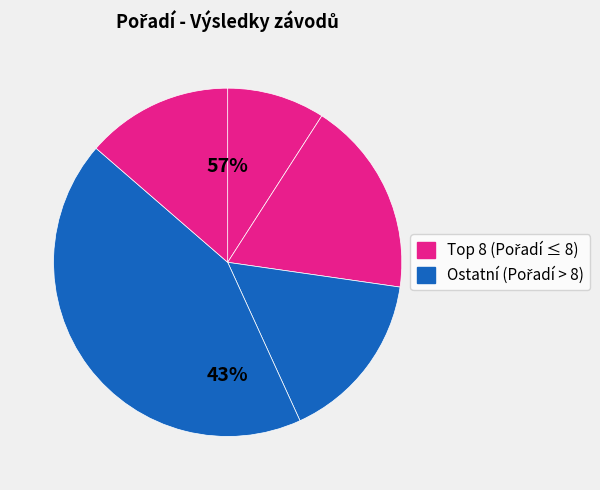

How many slices are in this pie chart?

5